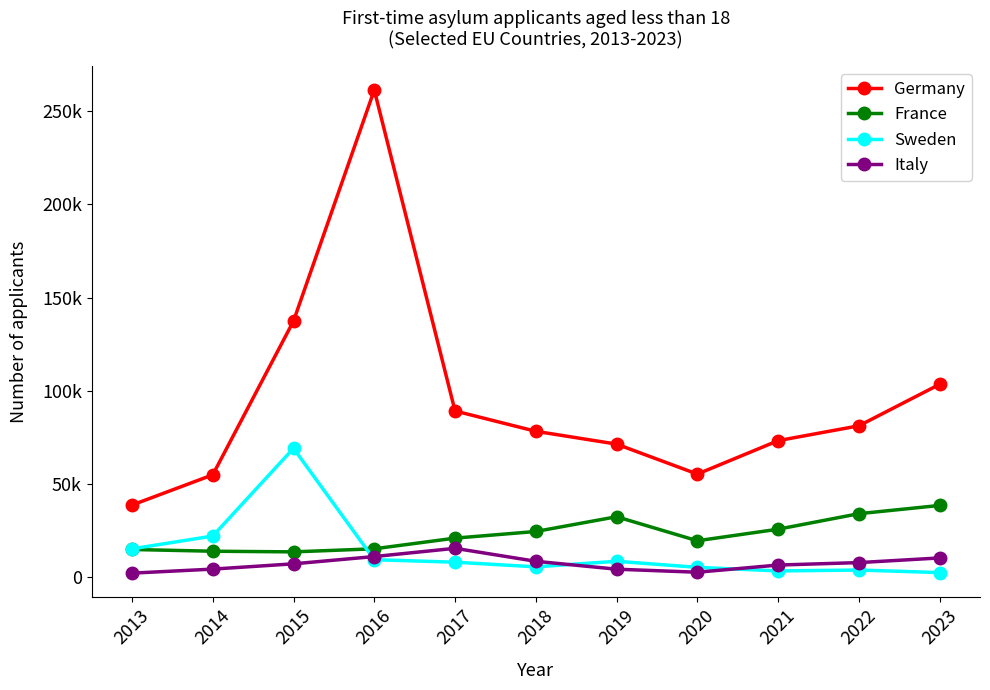

Rank the series by their maximum value, from lowest to highest.

Italy, France, Sweden, Germany